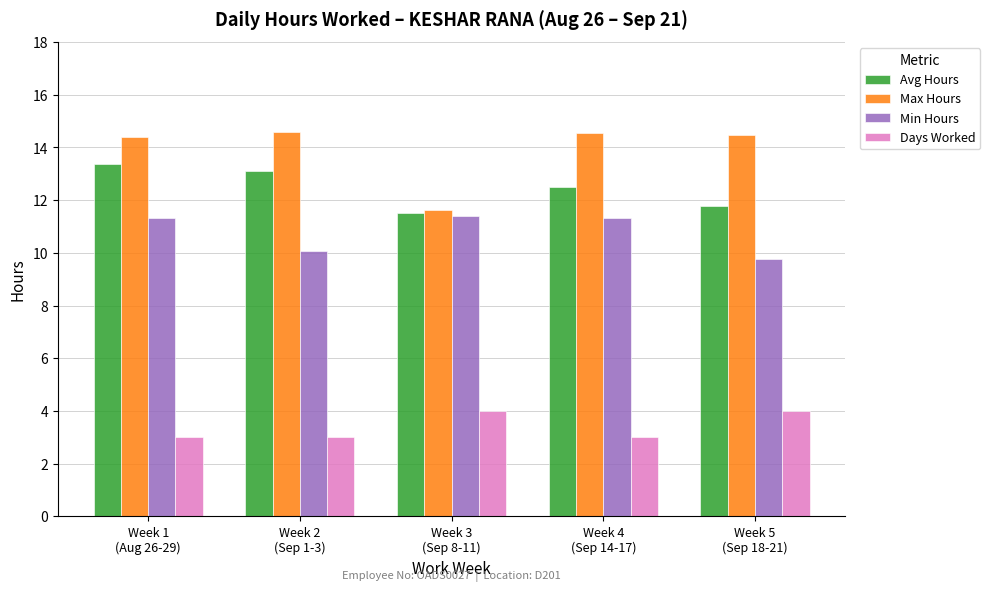

Which series has the largest range (max minus min)?

Max Hours